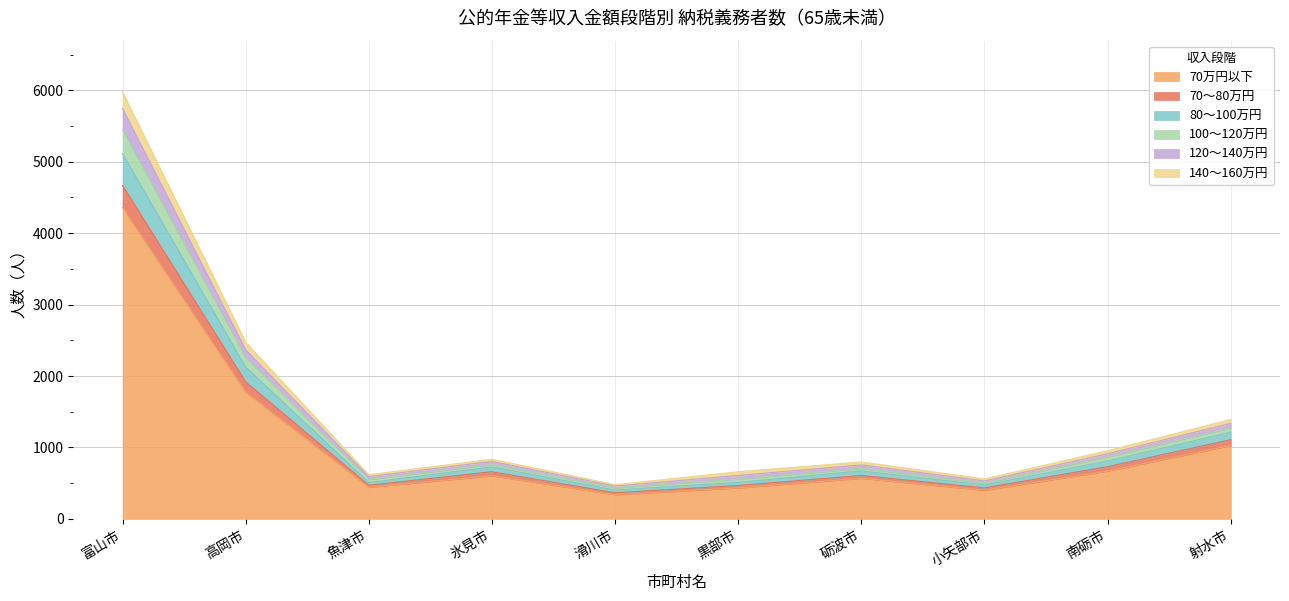

At which category does 80〜100万円 reach its first local peak?

氷見市